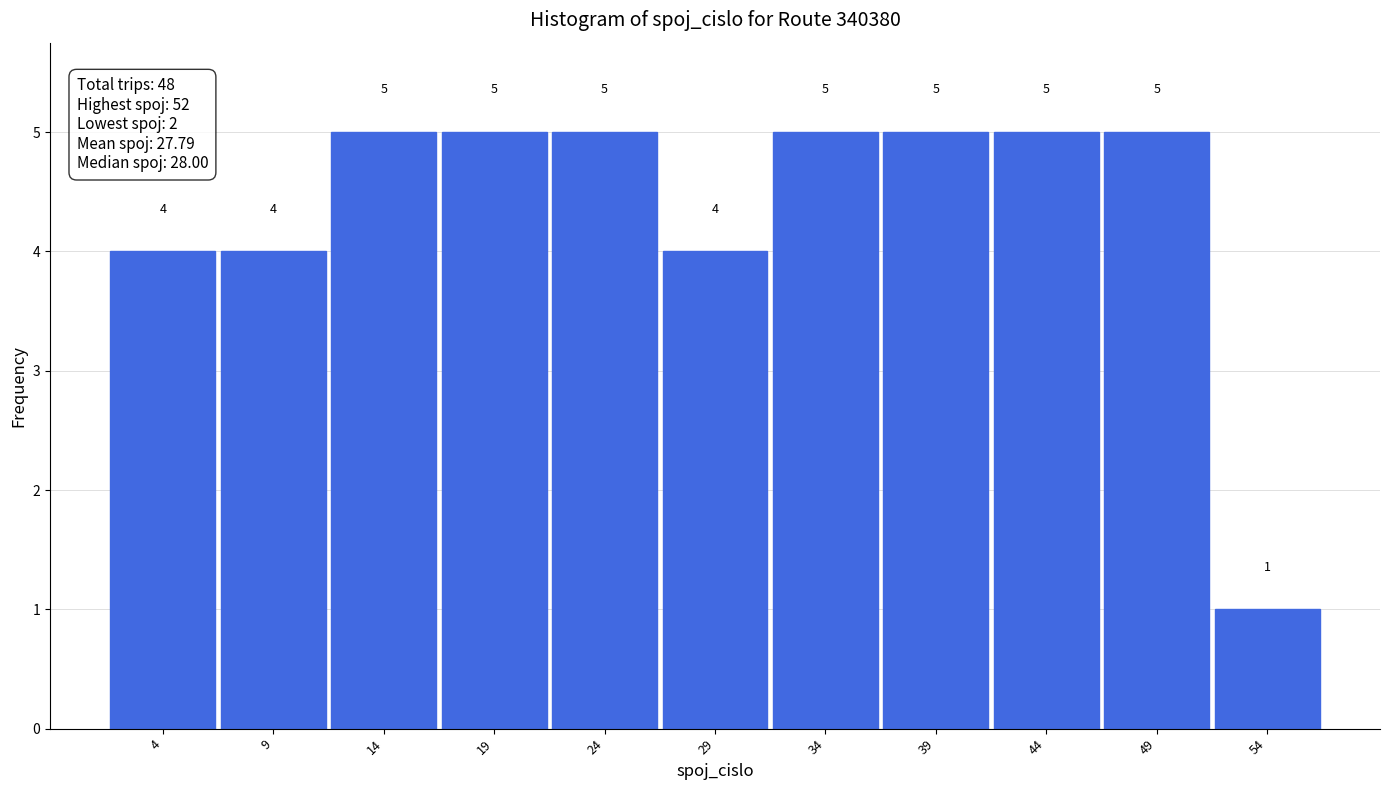

Reading left to right, list every bar in this chart as the range it spans on the x-axis followed by its height.

2 to 7: 4
7 to 12: 4
12 to 17: 5
17 to 22: 5
22 to 27: 5
27 to 32: 4
32 to 37: 5
37 to 42: 5
42 to 47: 5
47 to 52: 5
52 to 57: 1